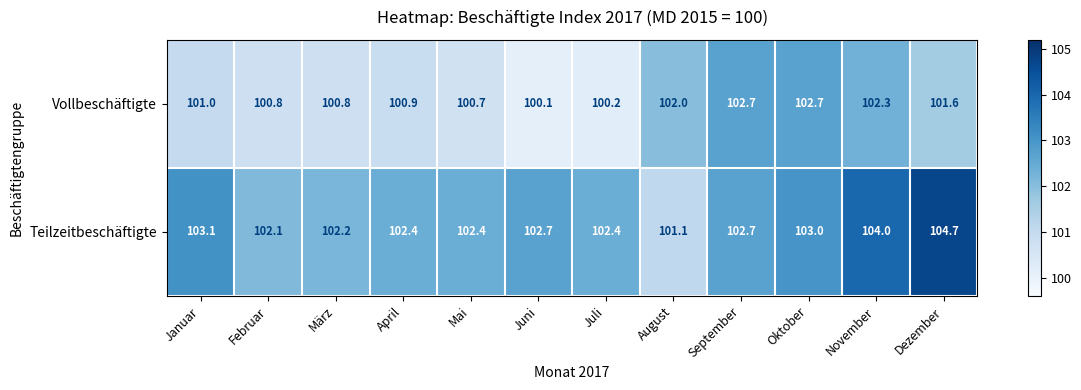

Rank the series at März from highest to lowest value.

Teilzeitbeschäftigte, Vollbeschäftigte